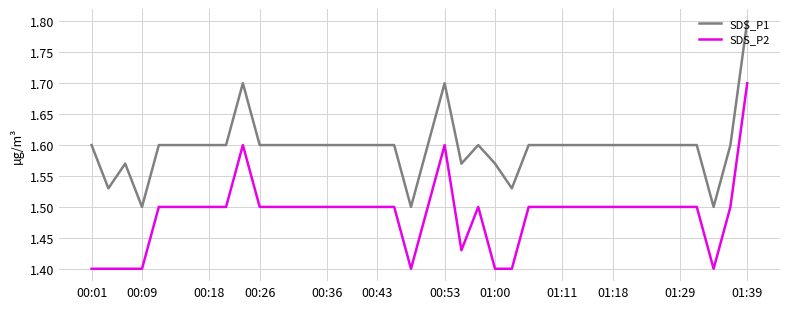

True or false: SDS_P2 and SDS_P1 intersect in this chart.

False